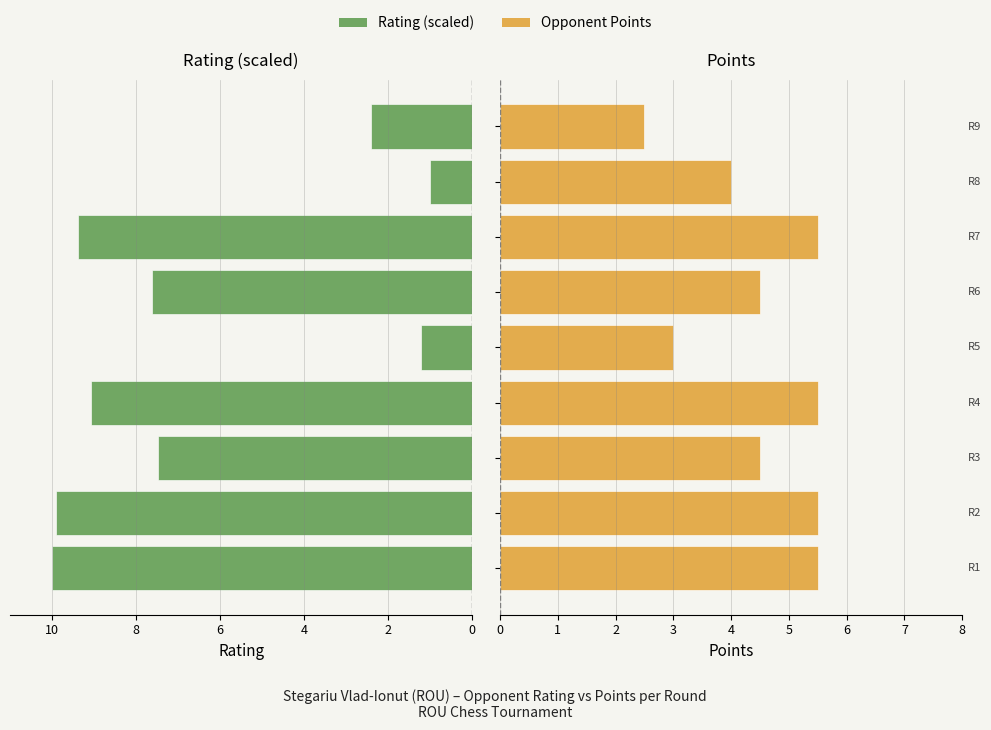

Rank the series at 8 from highest to lowest value.

Points, Rating